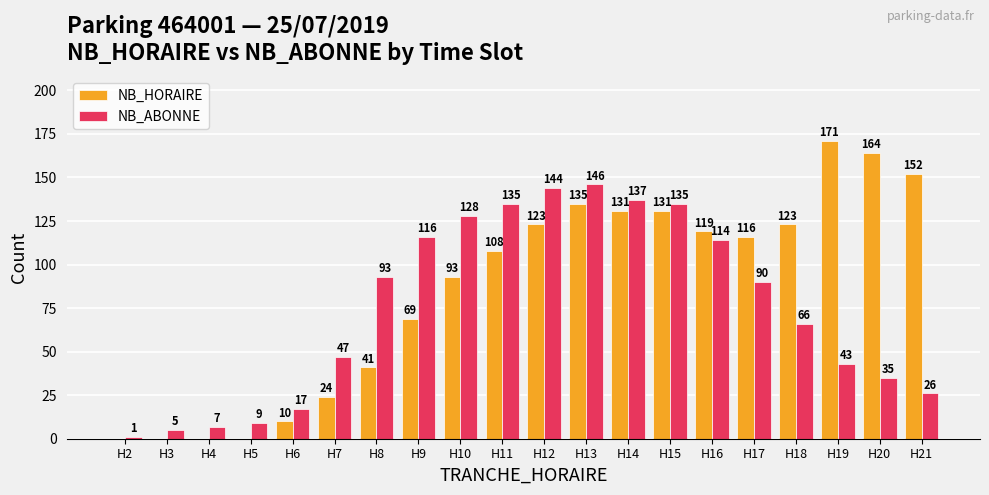

Which series has the widest spread of values?

NB_HORAIRE